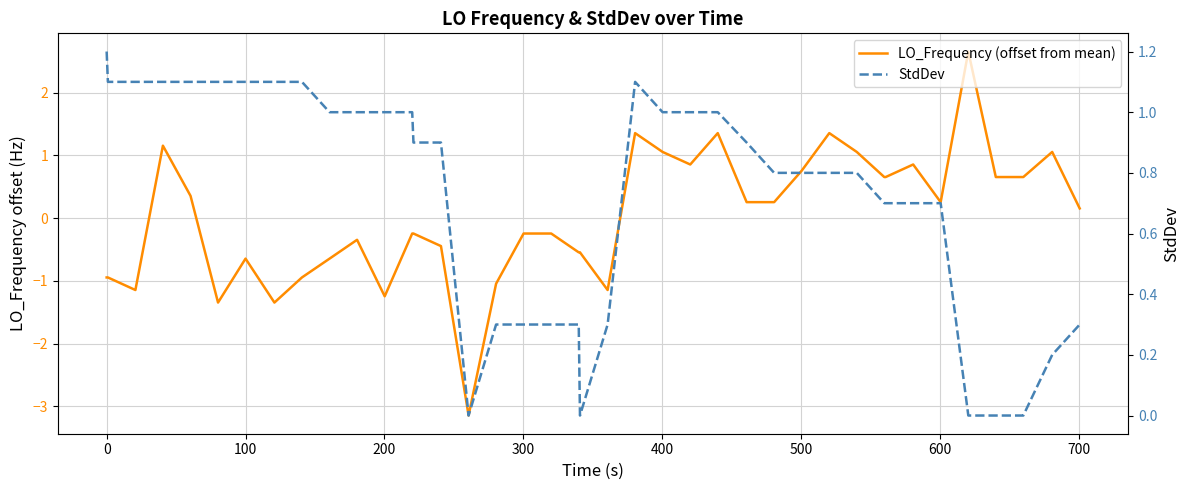

Which series has the largest total across all categories?

StdDev